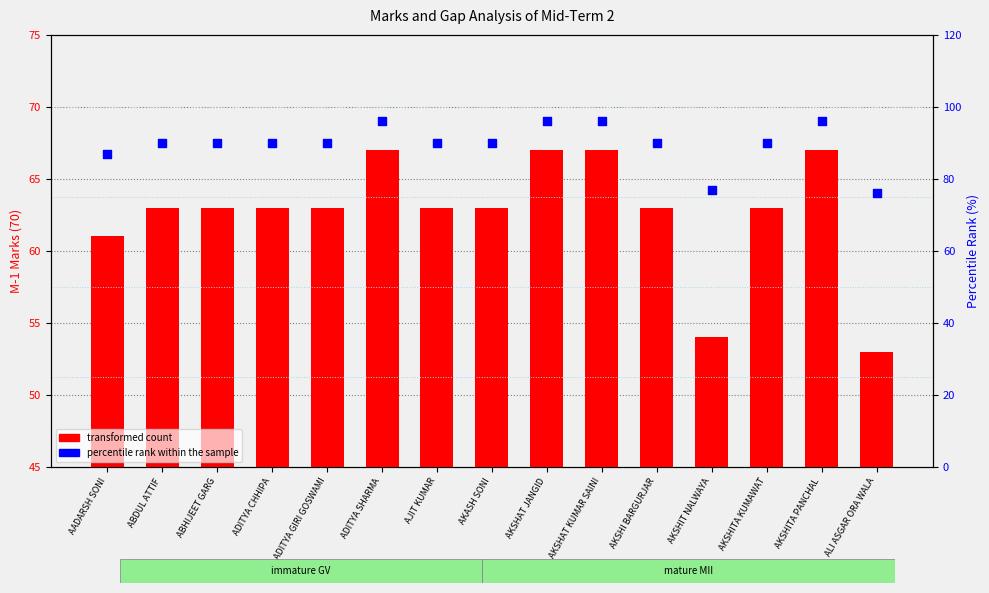

Is the value of transformed count at ABDUL ATTIF greater than the value of percentile rank within the sample at ABHIJEET GARG?

No